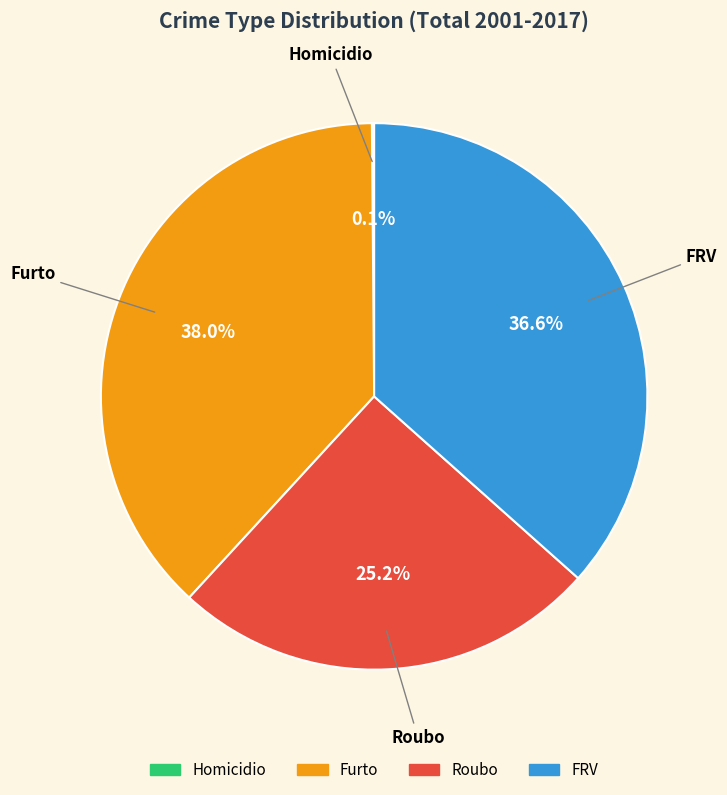

Is the sum of Furto and Roubo greater than half?

Yes